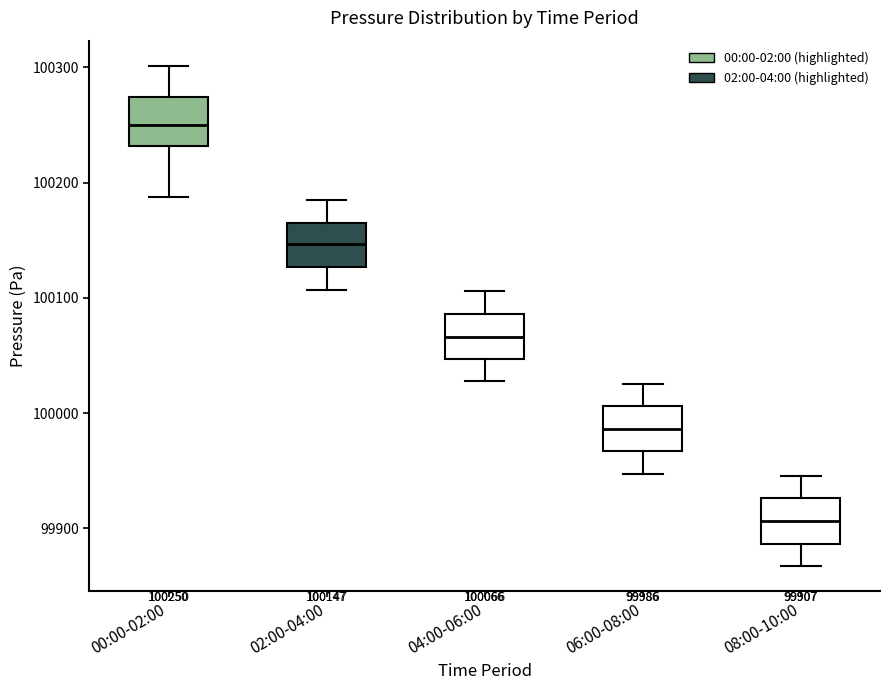

Which box's median line is the lowest?

08:00-10:00